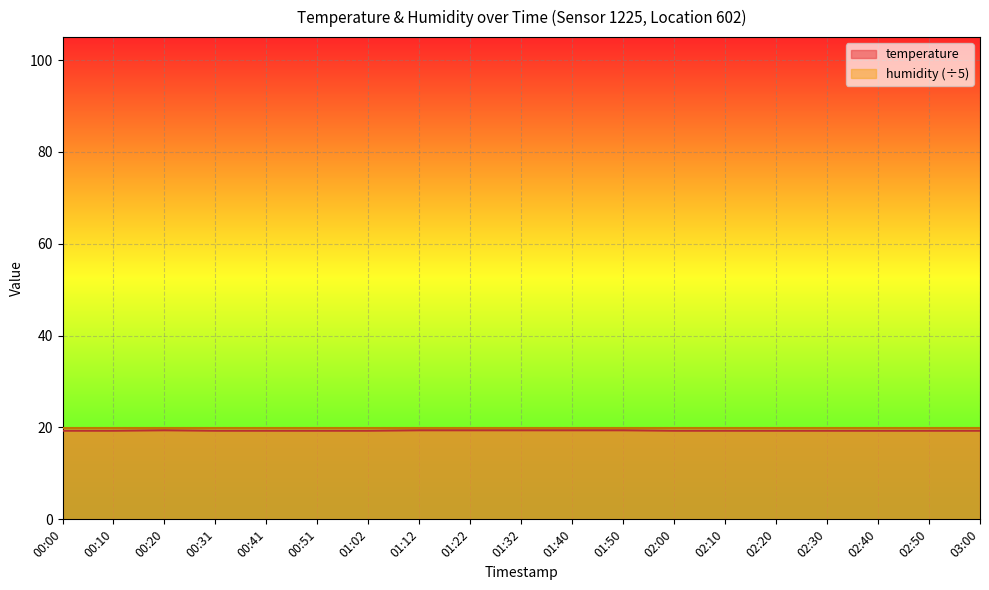

Which label corresponds to the largest value in the chart?

00:20